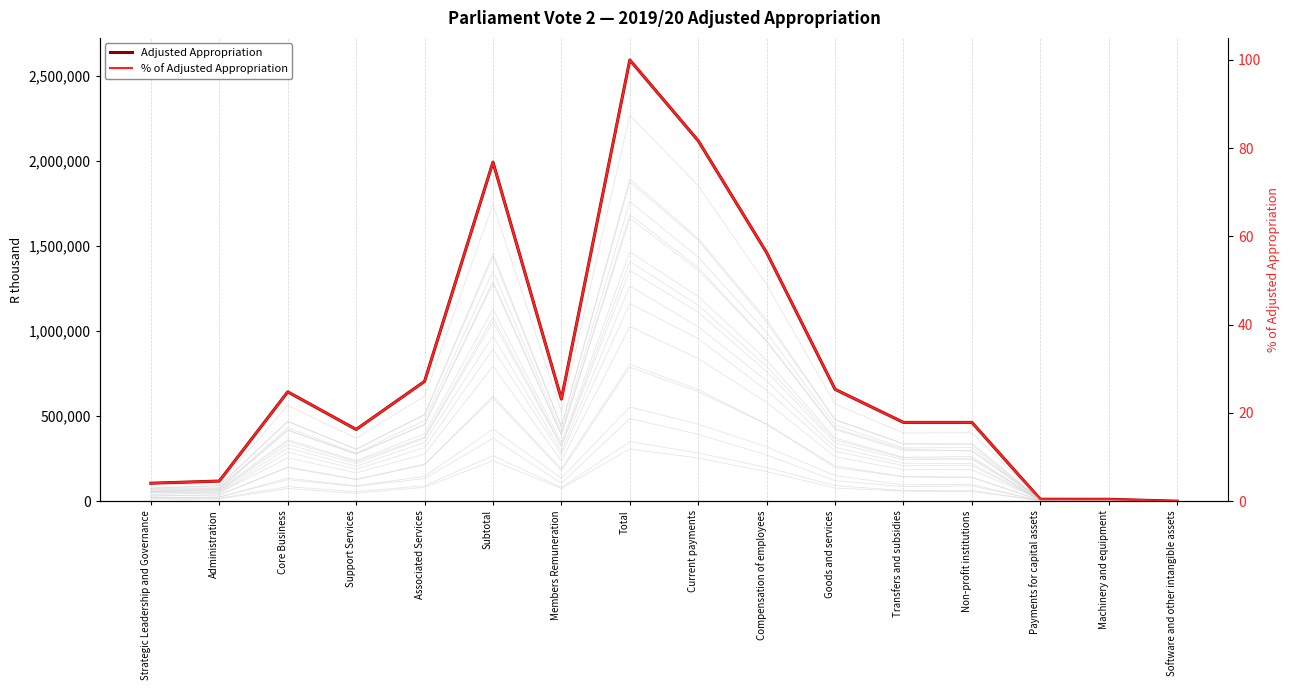

At which label does % of Adjusted Appropriation first exceed 23?

Core Business